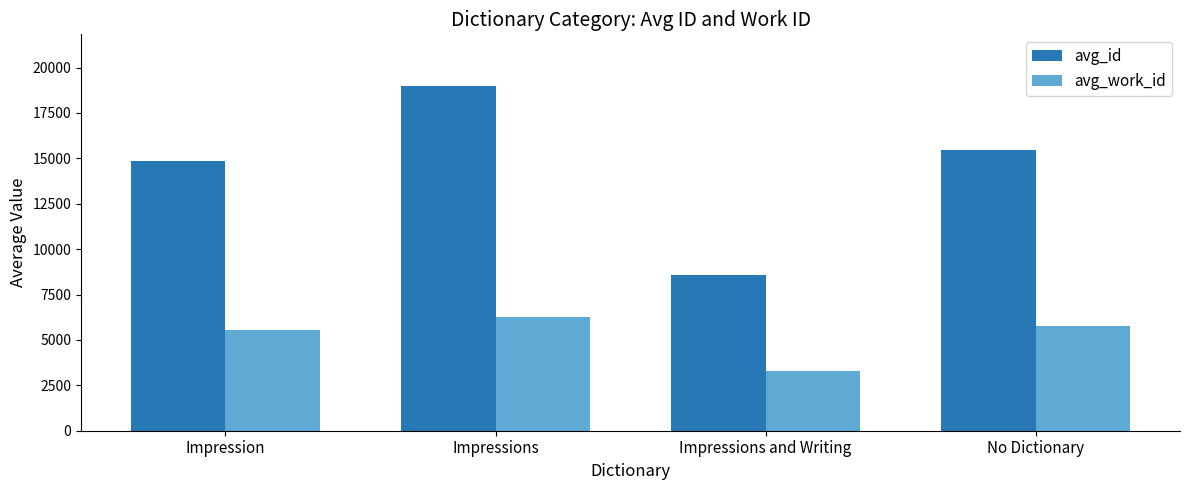

What position from the right is Impressions and Writing?

2